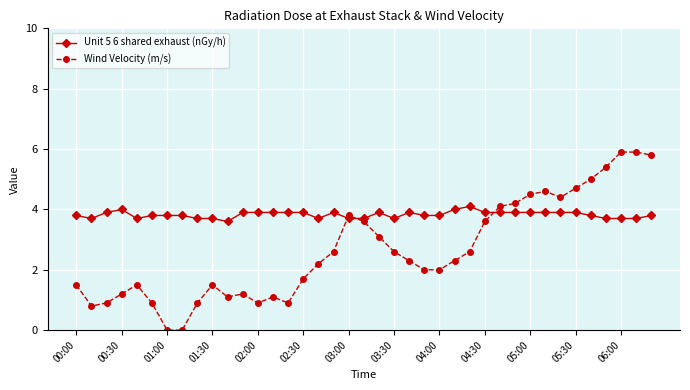

What is the lowest value of the Unit 5 6 shared exhaust (nGy/h) series?

3.6